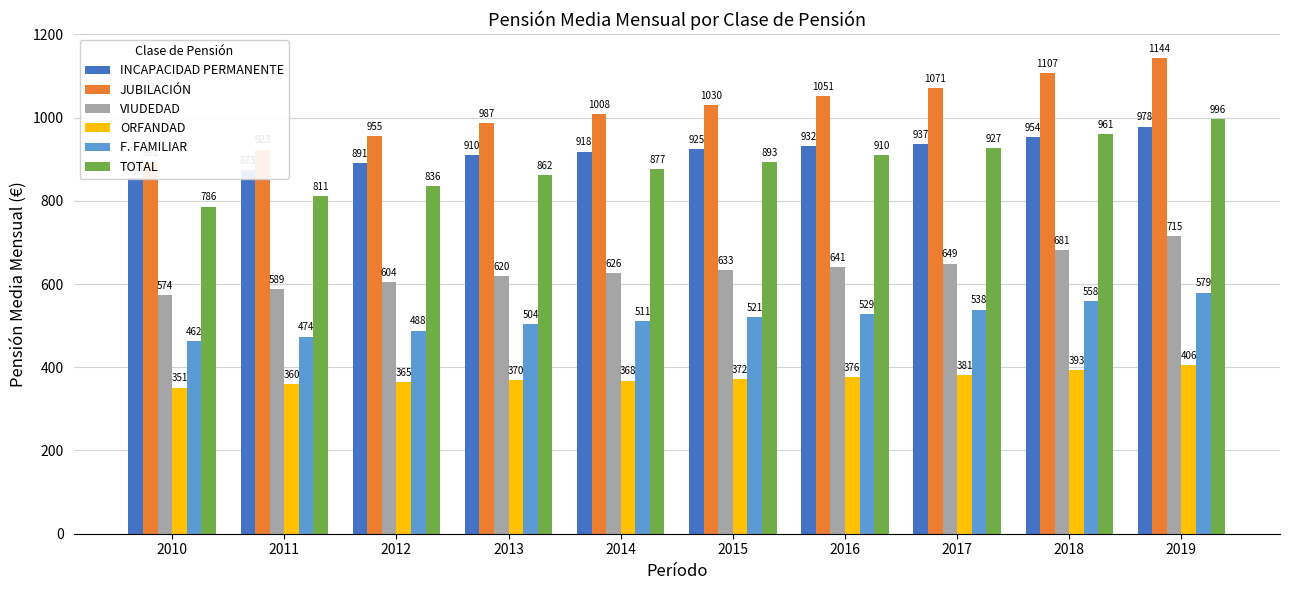

What is the value of the F. FAMILIAR bar at the 10th from the left?

579.2